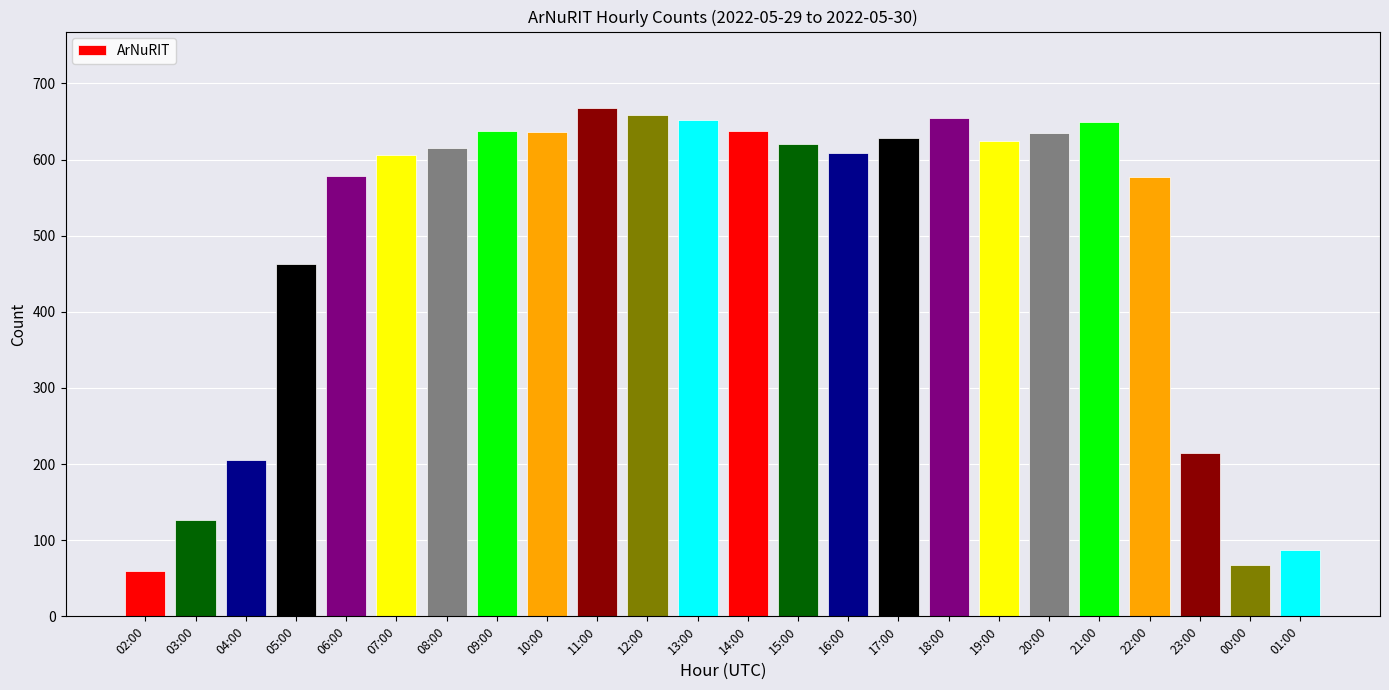

What is the ratio of the value at 06:00 to the value at 19:00?

0.9